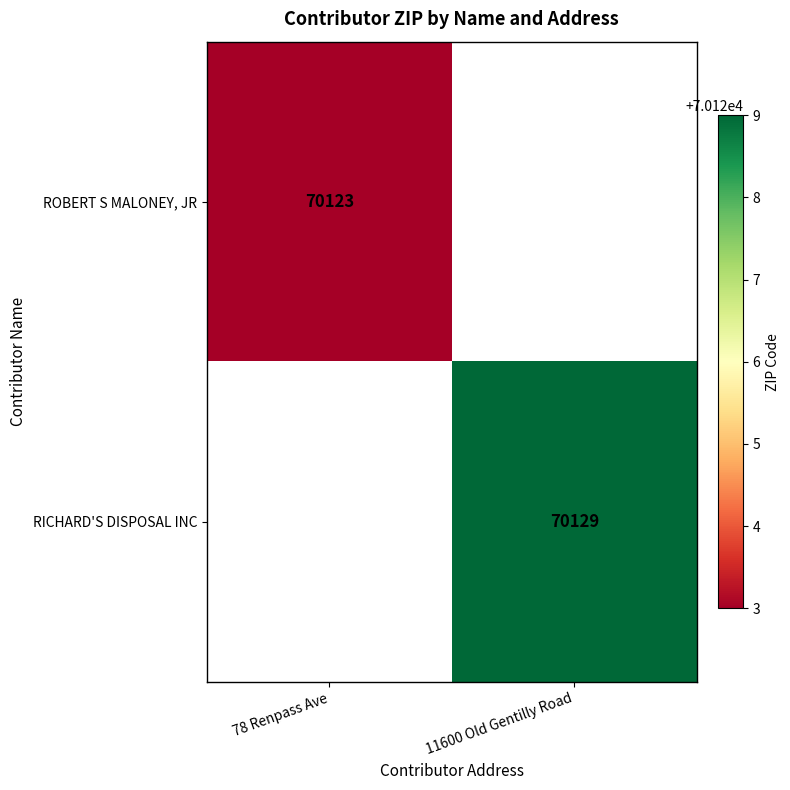

The ROBERT S MALONEY, JR series shows 47829 at 78 Renpass Ave. True or false?

False